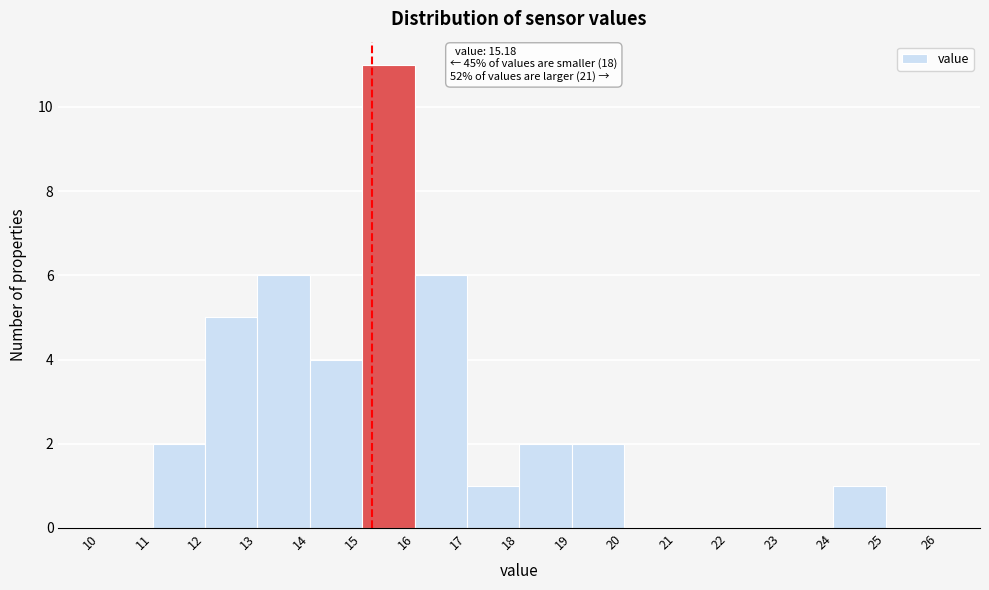

Over which range of the x-axis is the bar tallest?

15 to 16